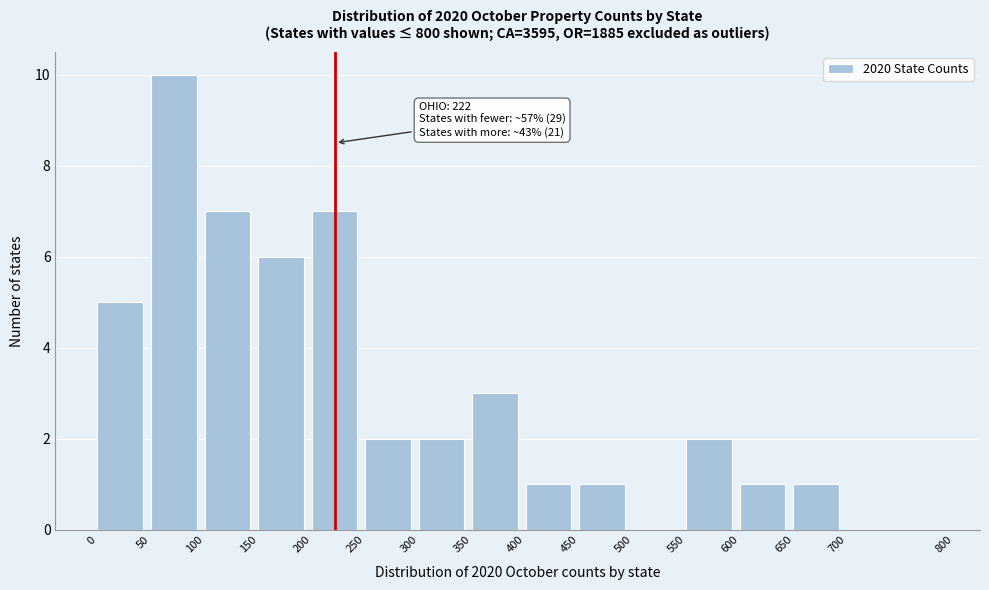

Over which range of the x-axis is the bar tallest?

50 to 100